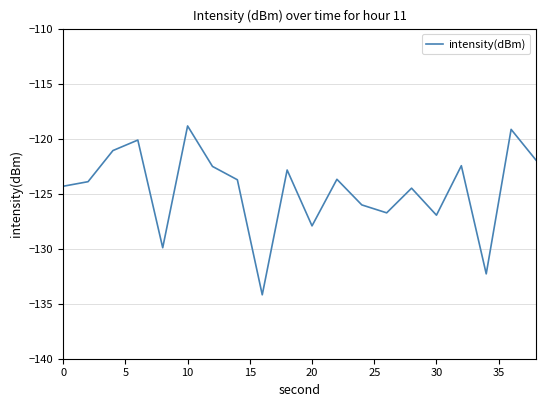

What is the difference between the maximum and minimum values?

15.3